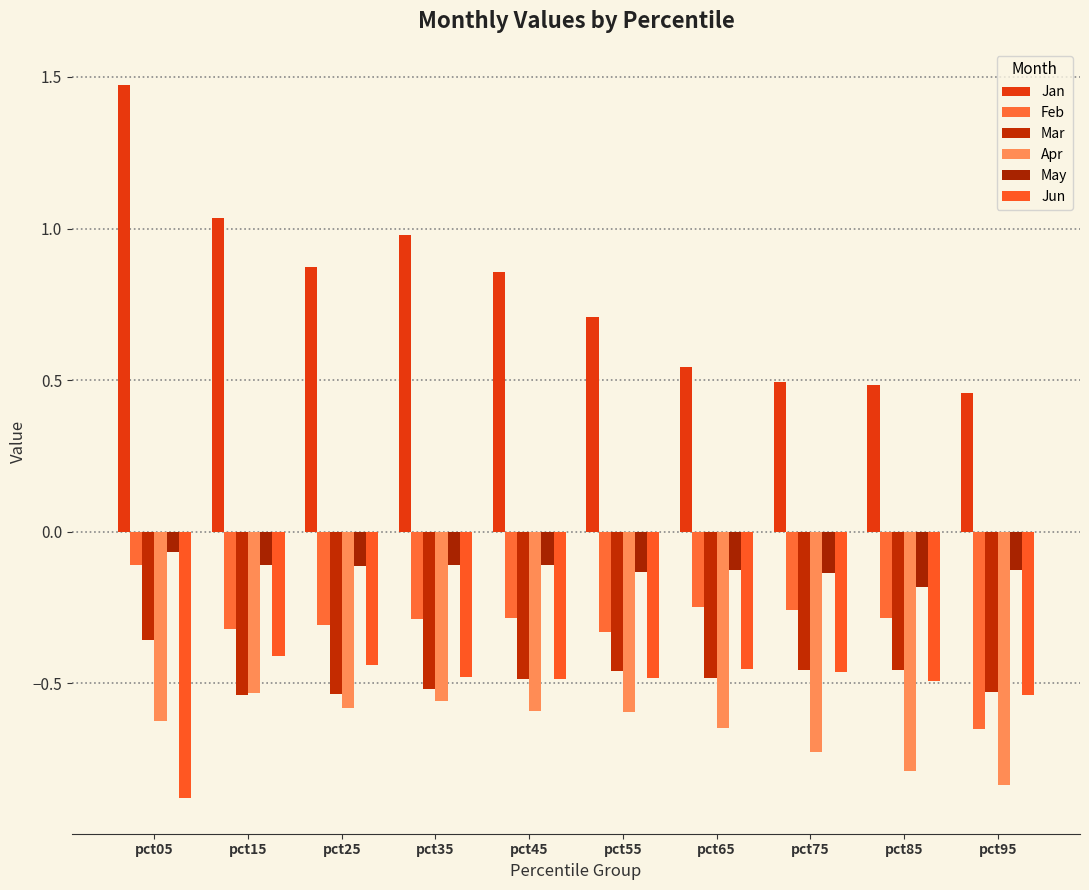

What is the total value across all series at pct85?

-1.7